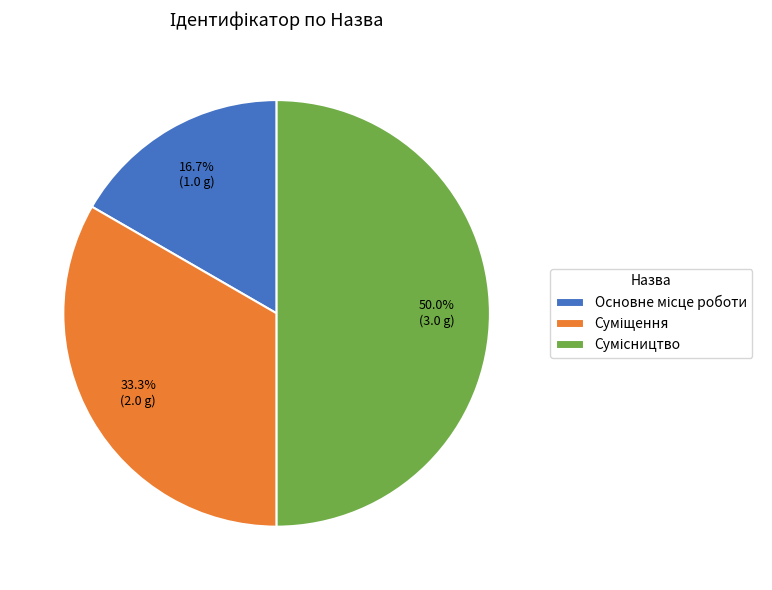

To the nearest percent, what is the average slice percentage?

33%